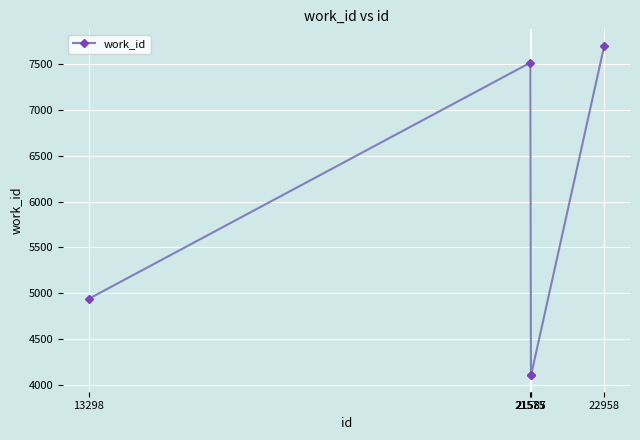

Reading right to left, list all the values displayed in this chart.

22958=7704	21587=4103	21585=4103	21575=7520	13298=4938